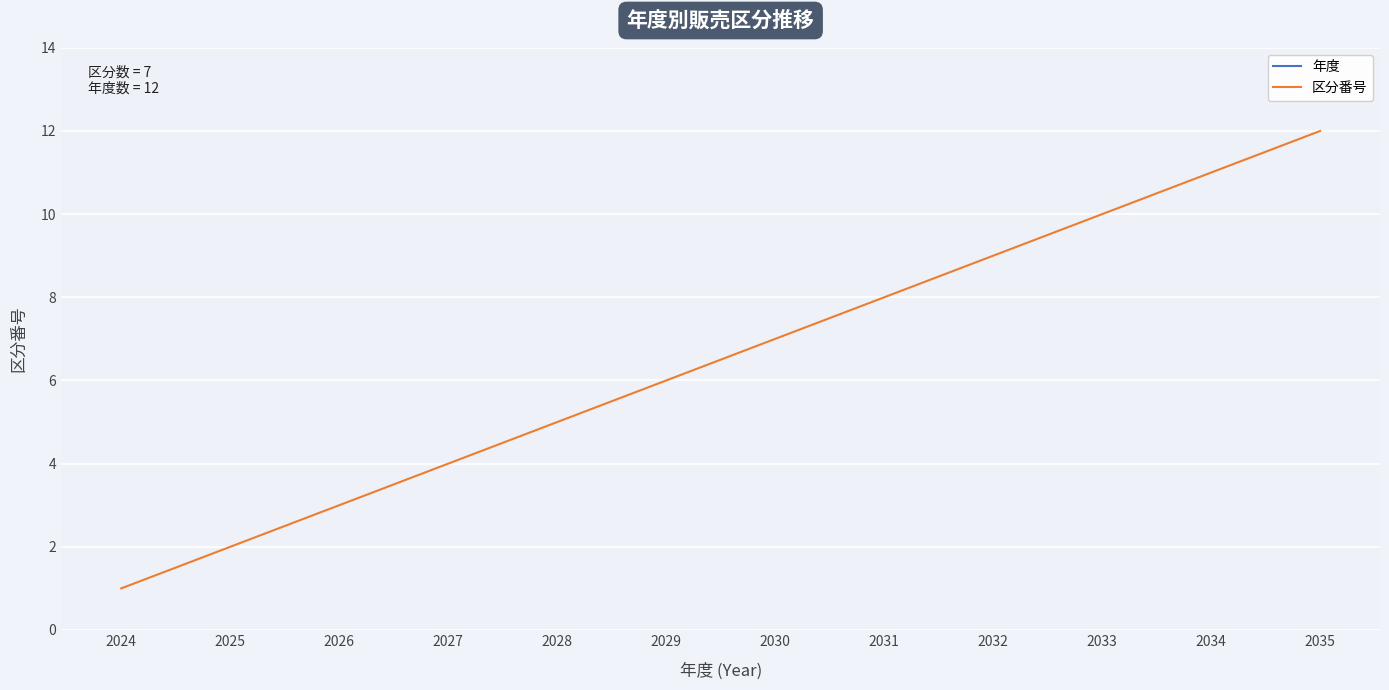

Count the number of categories in the chart.

12